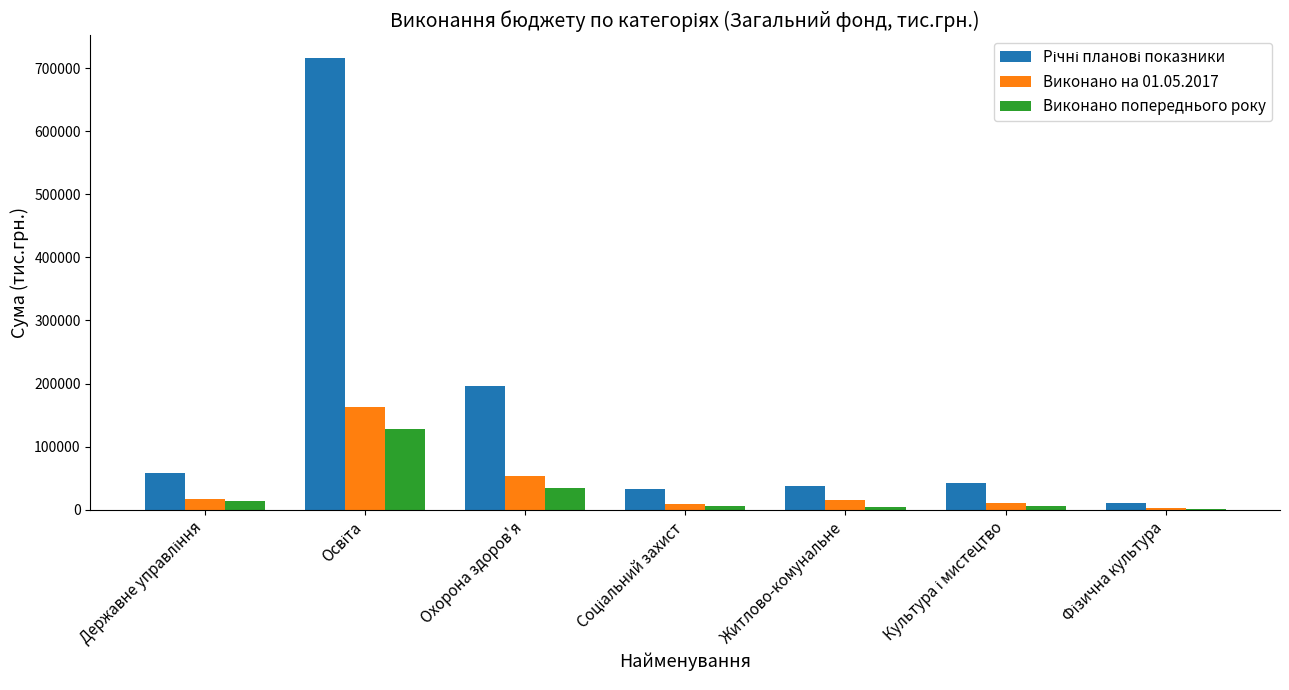

List the labels in order of Виконано на 01.05.2017 value, largest first.

Освіта, Охорона здоров'я, Державне управління, Житлово-комунальне, Культура і мистецтво, Соціальний захист, Фізична культура